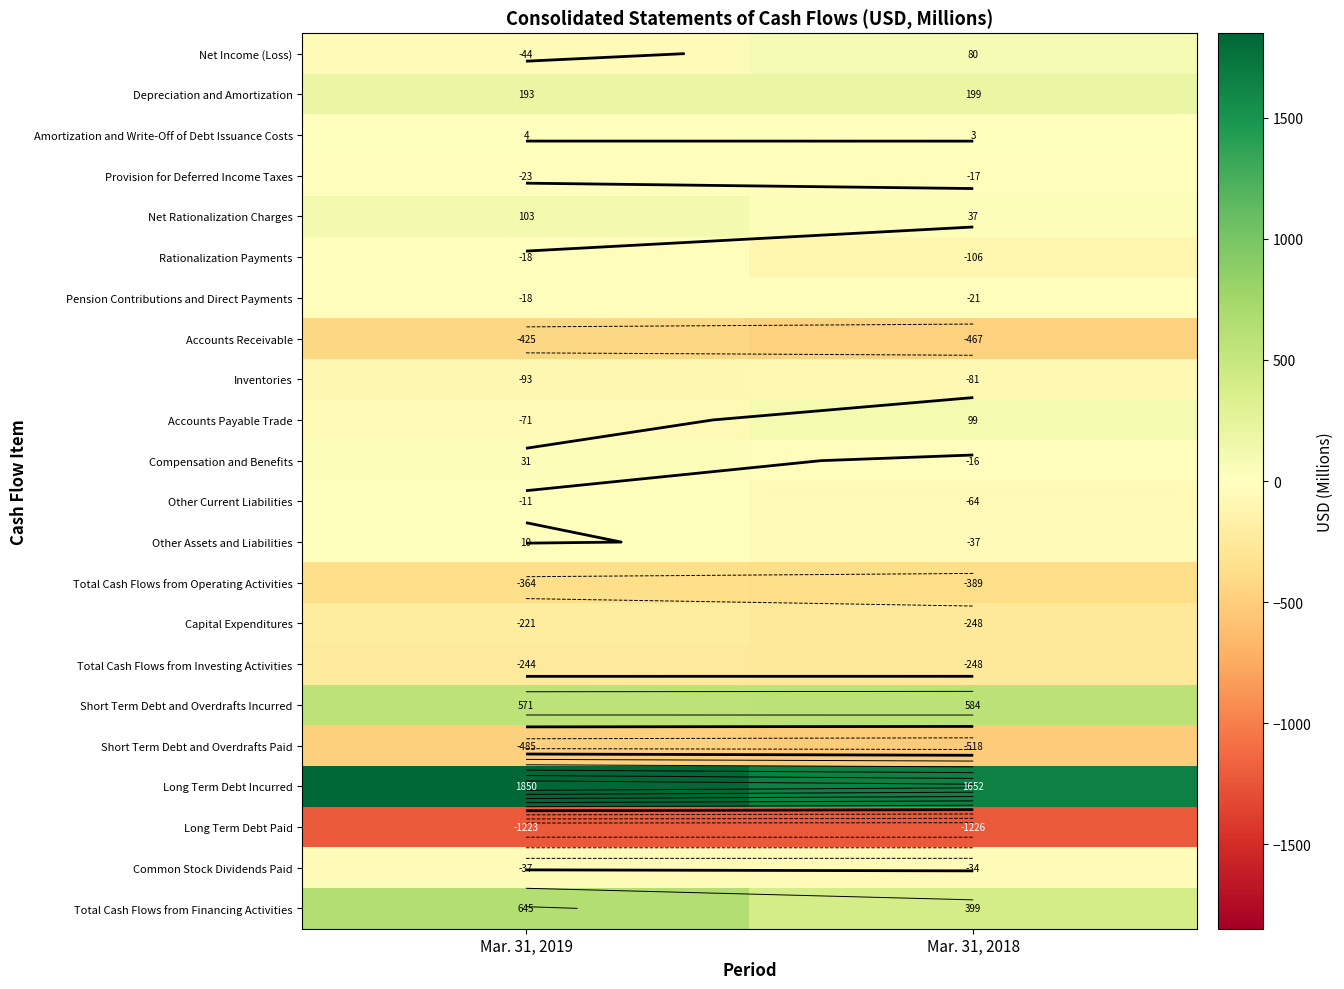

True or false: Long Term Debt Incurred has a value of 1652 at Mar. 31, 2018.

True